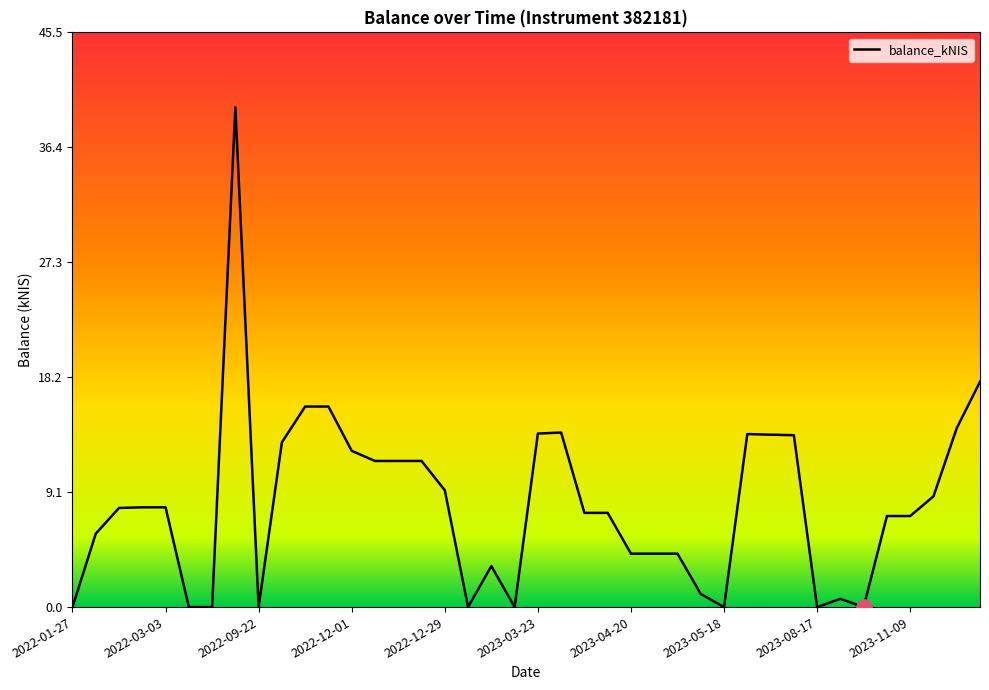

What is the maximum value shown in the chart?

39.6